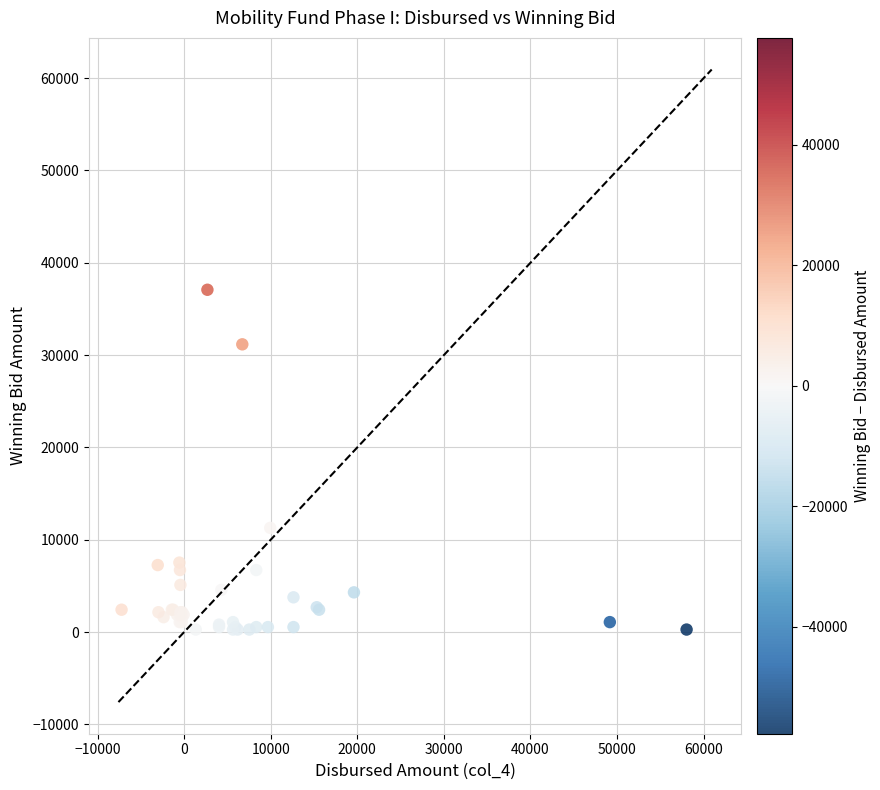

What Y value in the scatter plot is closest to 18671?

11283.7